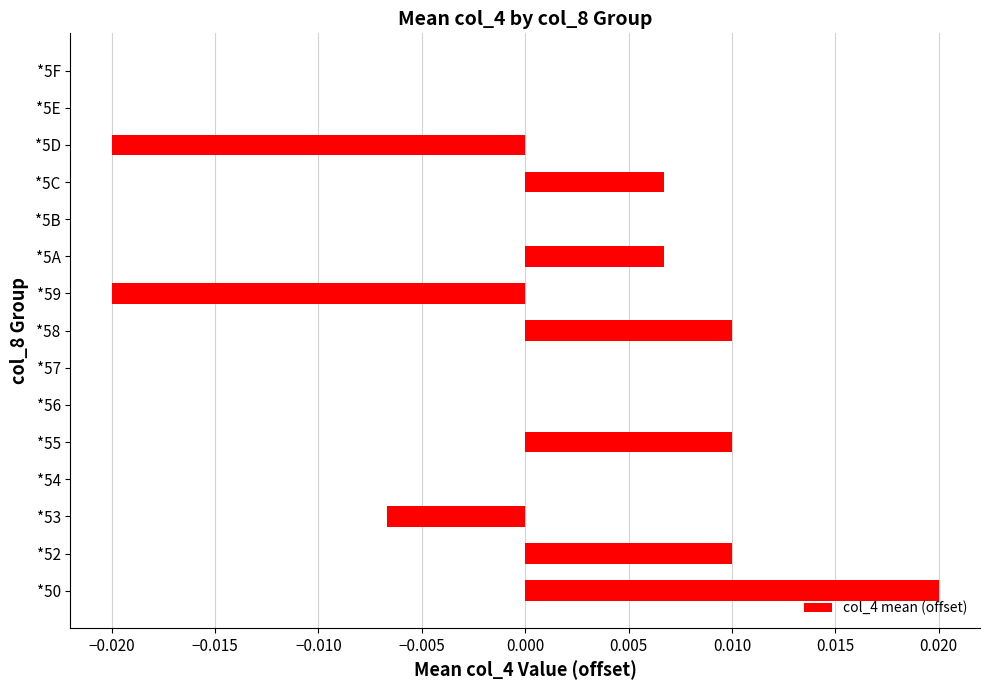

Which has a higher value, *5E or *5A?

*5A